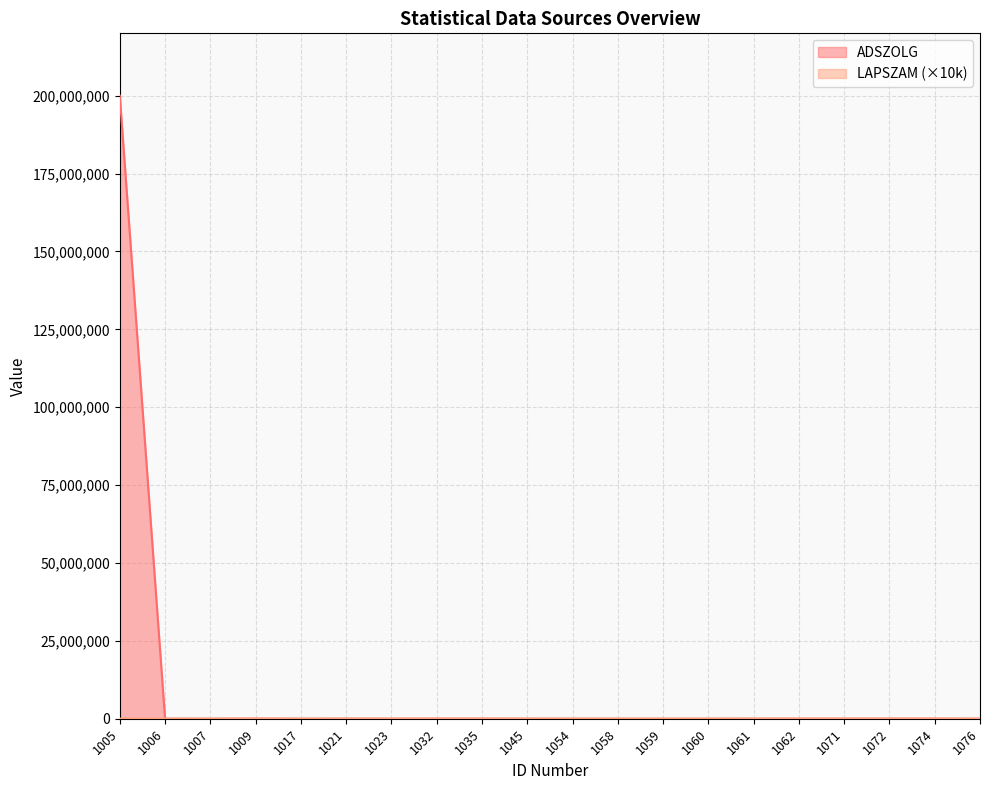

How many lines are shown in the chart?

2